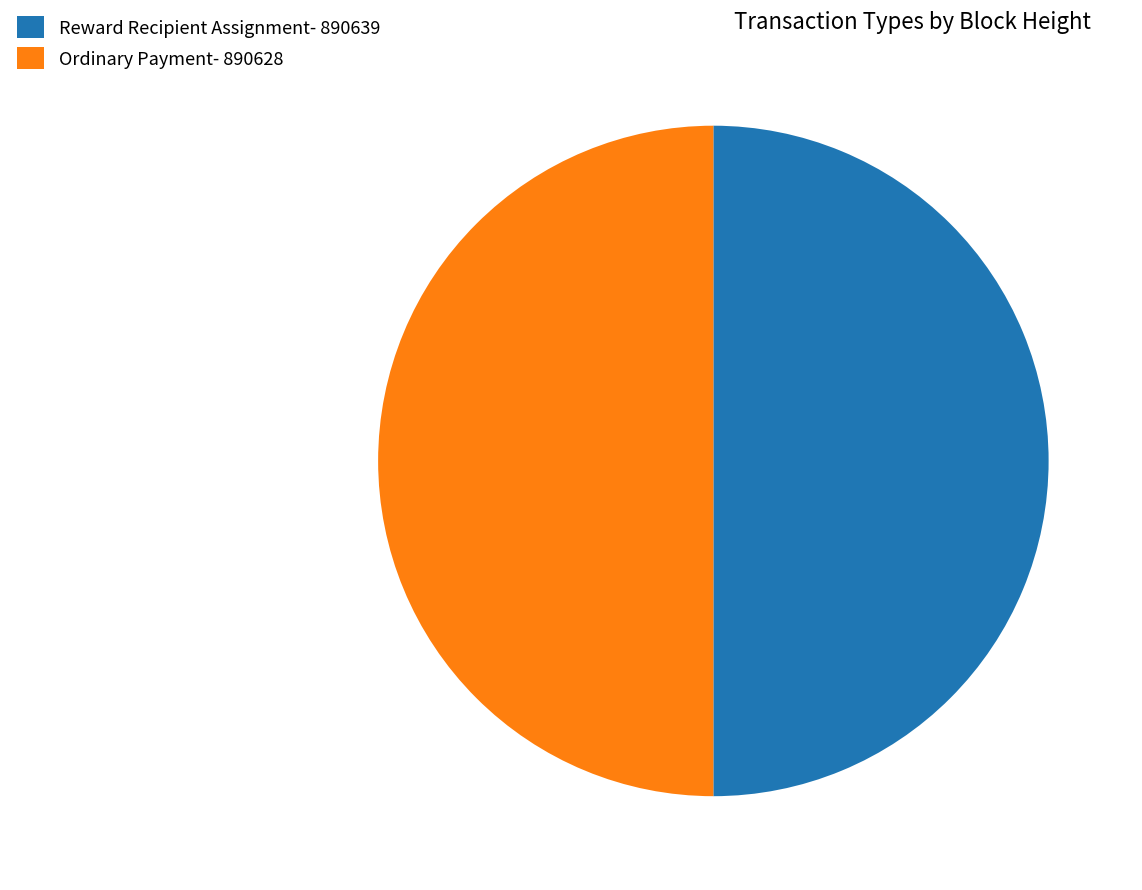

True or false: Reward Recipient Assignment- 890639 accounts for 45% of the total.

False